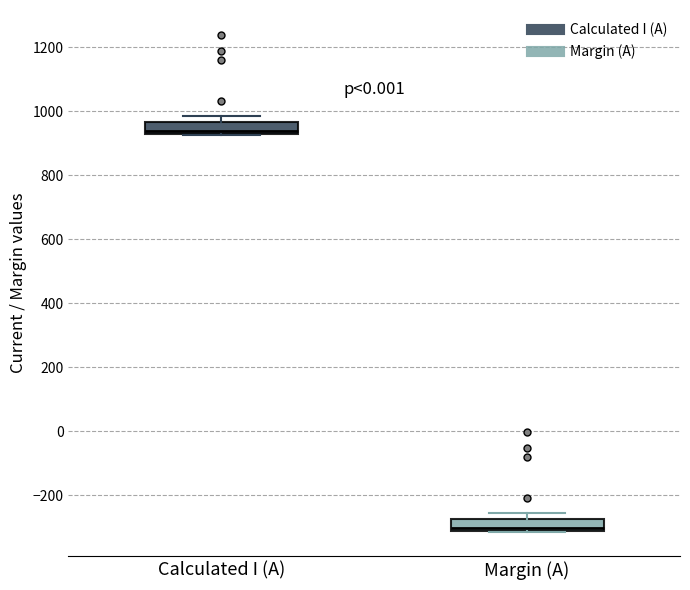

Which box's median line is the highest?

Calculated I (A)